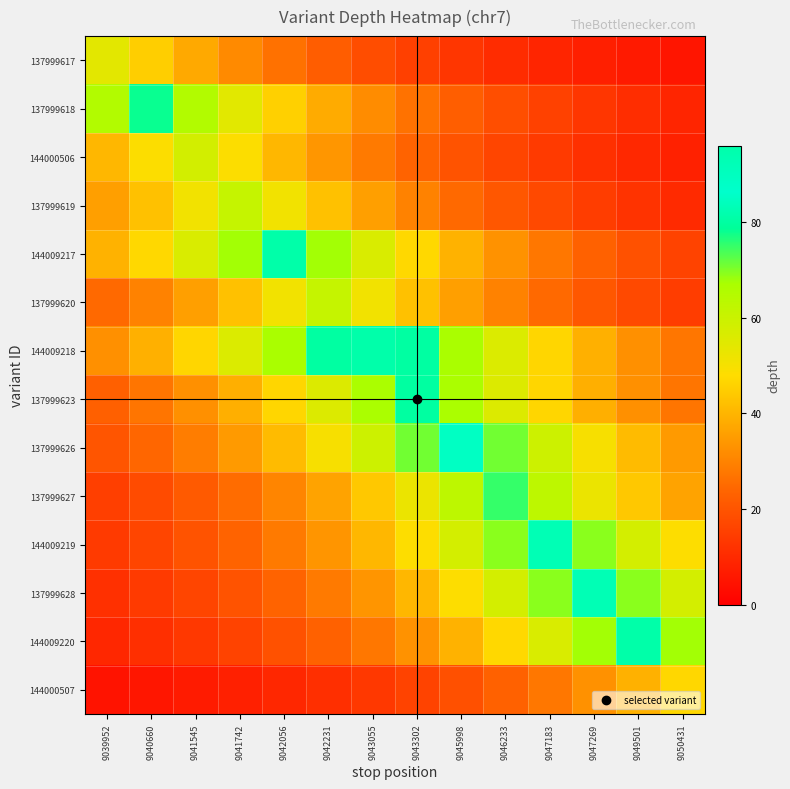

What is the difference between the highest and lowest values at 9041742?

59.9